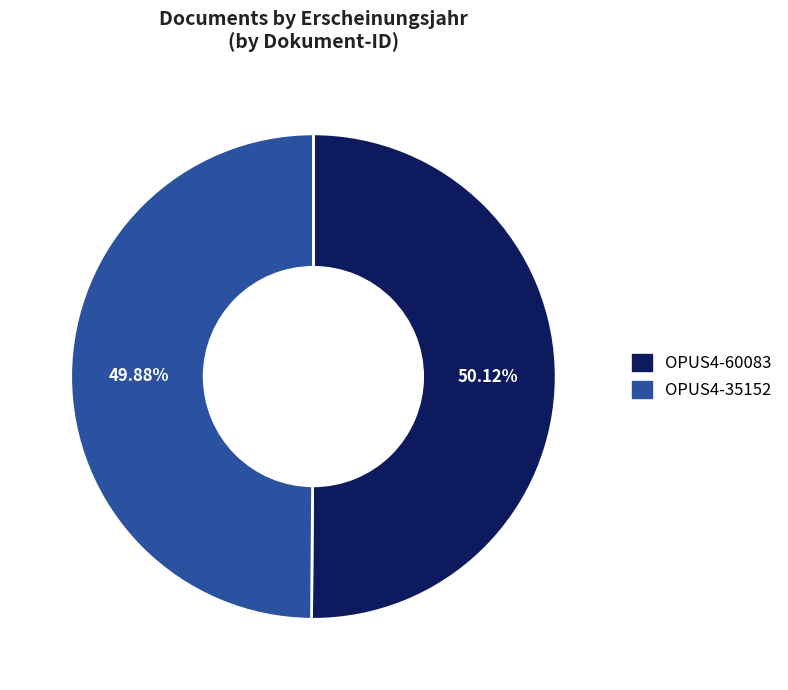

How many slices are in this pie chart?

2